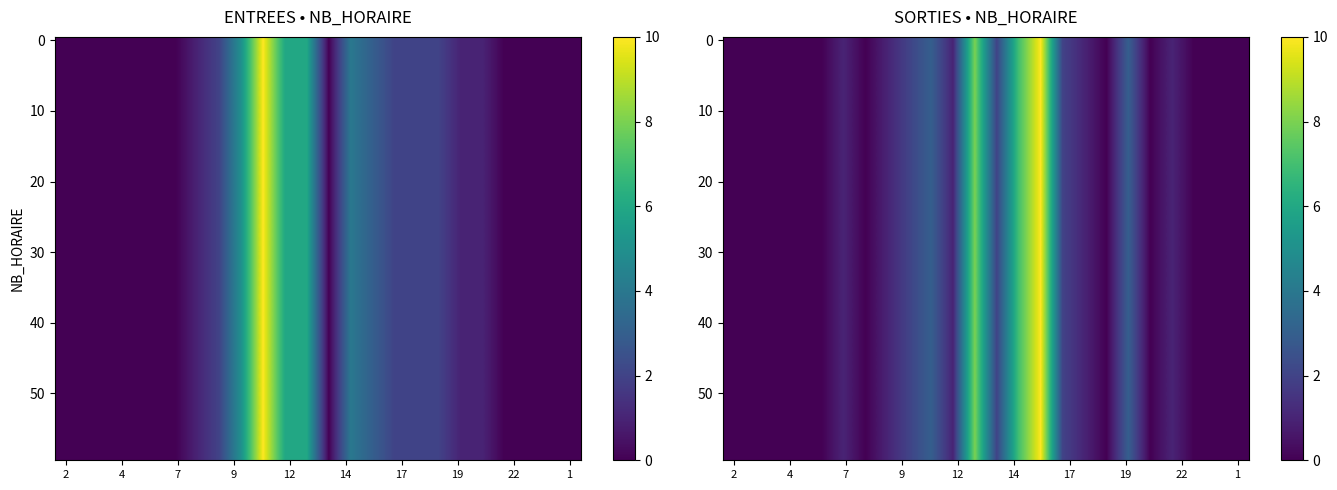

How many data points does each series have?

24